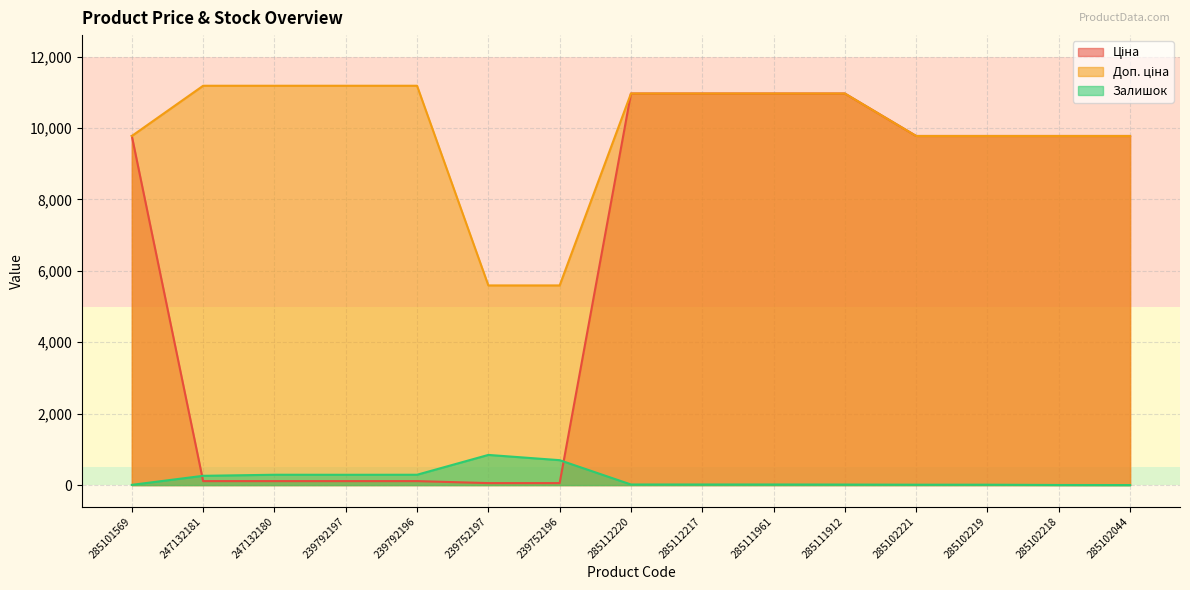

What is the difference between the highest and lowest values at 285101569?

9768.5